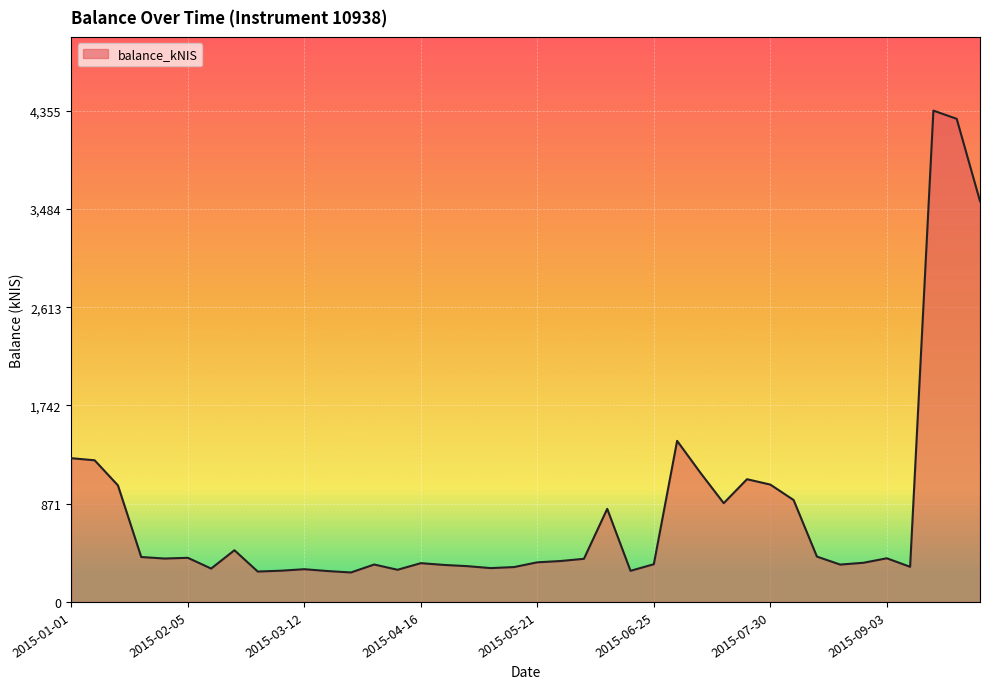

What is the difference between the maximum and second lowest values?

4085.3